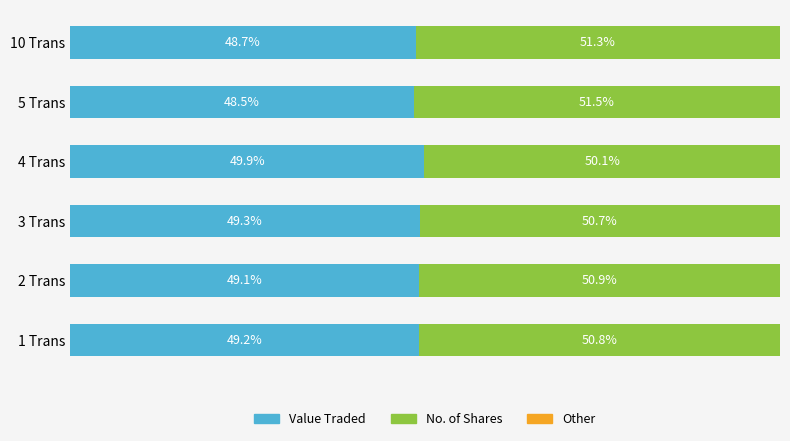

At which label does Value Traded reach its minimum?

5 Trans